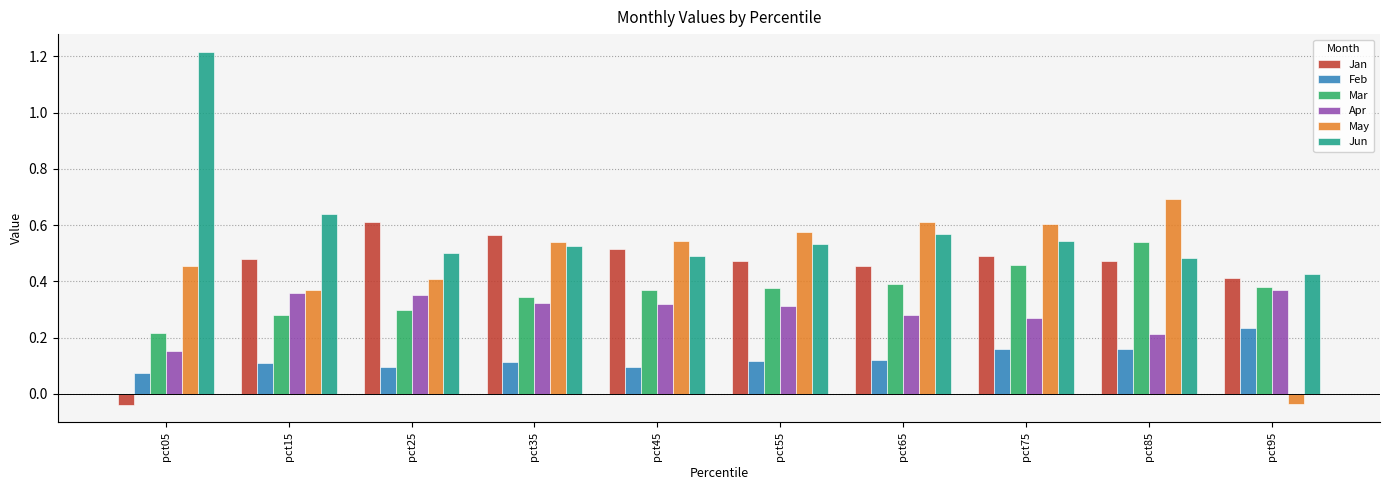

How many Apr values are between 0 and 1?

10